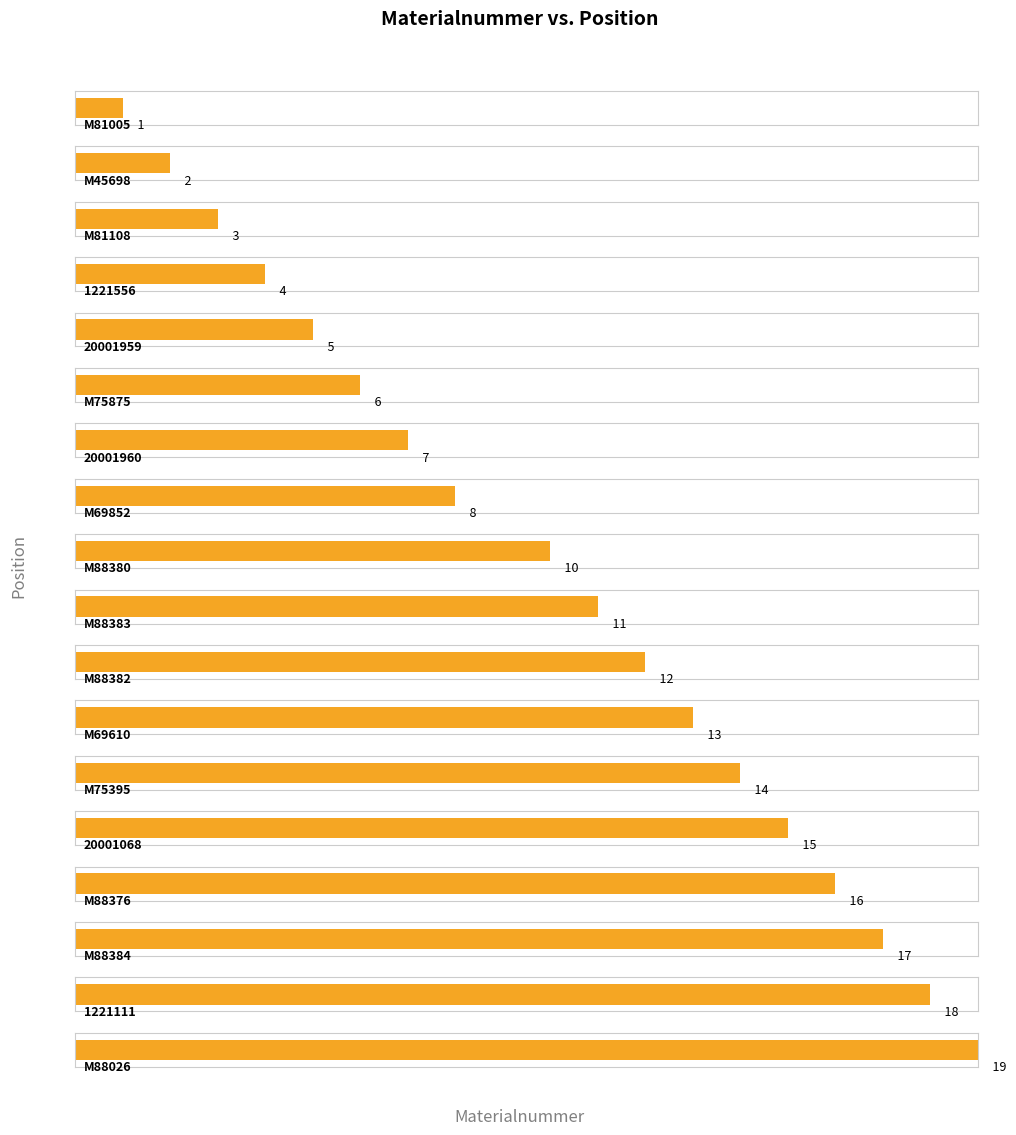

What is the label of the 2nd bar from the left?

M45698